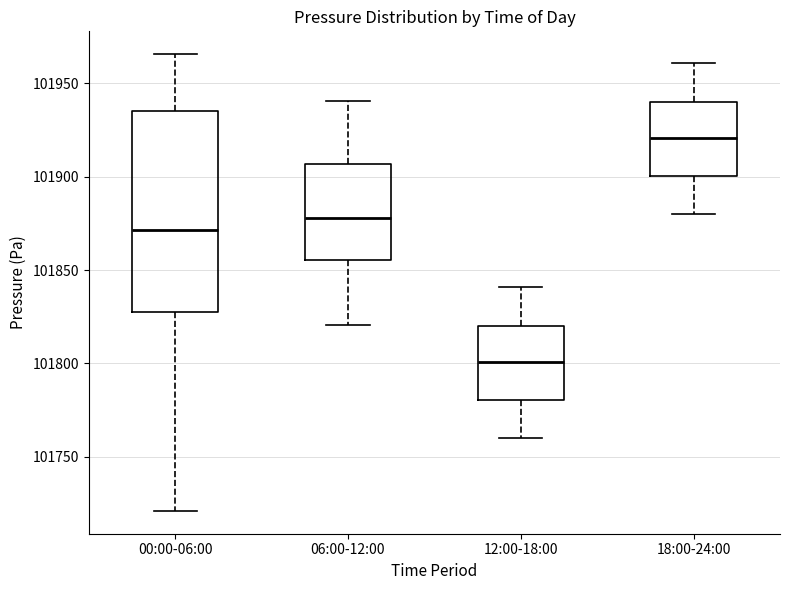

Reading left to right, read every box against the y-axis: the position of its median line, the range the box covers, and the ends of its whiskers. The values are not printed on the chart, so give them approximately, as read against the axis.

00:00-06:00: median 101870, box 101825 to 101935, whiskers 101720 to 101965
06:00-12:00: median 101880, box 101855 to 101905, whiskers 101820 to 101940
12:00-18:00: median 101800, box 101780 to 101820, whiskers 101760 to 101840
18:00-24:00: median 101920, box 101900 to 101940, whiskers 101880 to 101960